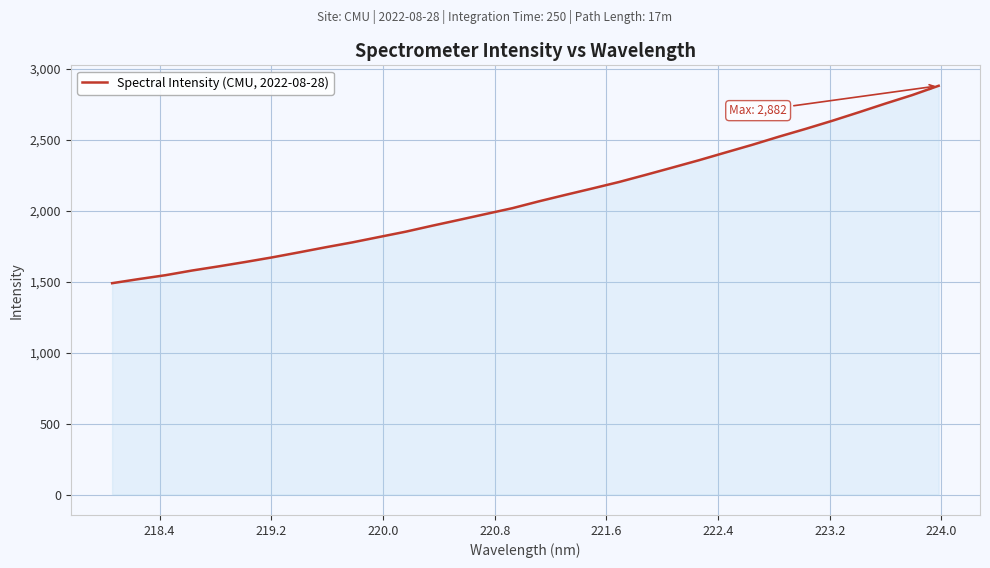

What is the minimum value shown in the chart?

1490.1